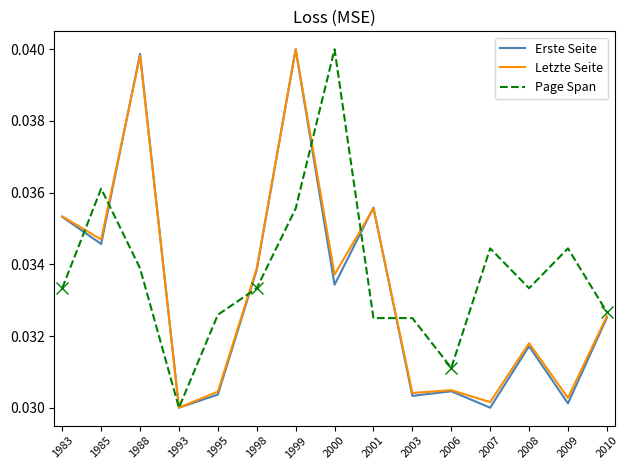

Where is the first local maximum for Page Span?

1985